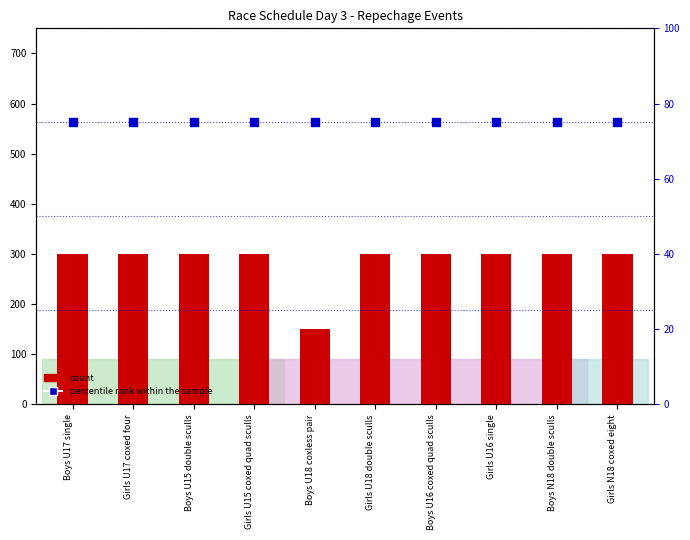

What are all the series names shown in the legend?

count, percentile rank within the sample